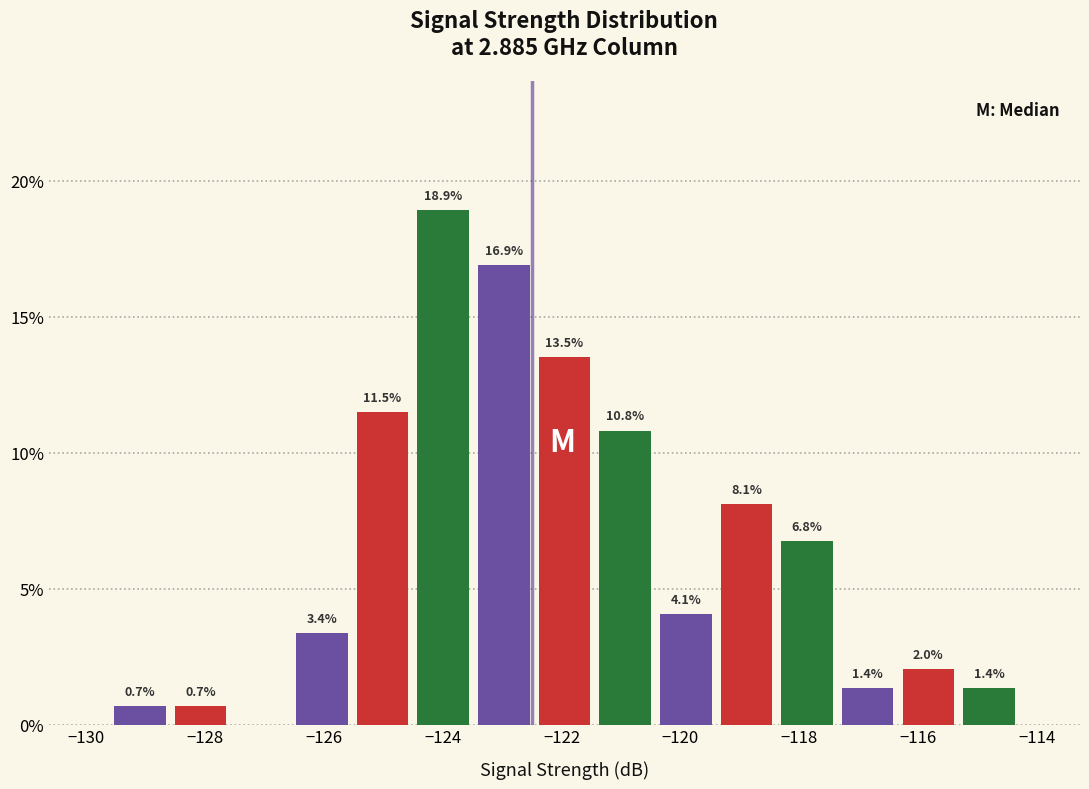

Over which range of the x-axis is the bar tallest?

-124.50 to -123.48